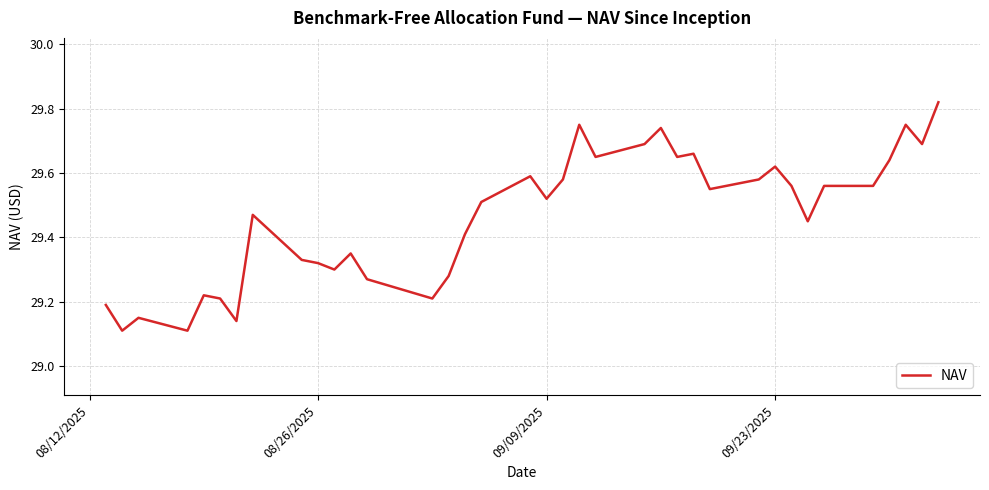

What is the difference between the maximum and minimum values?

0.7